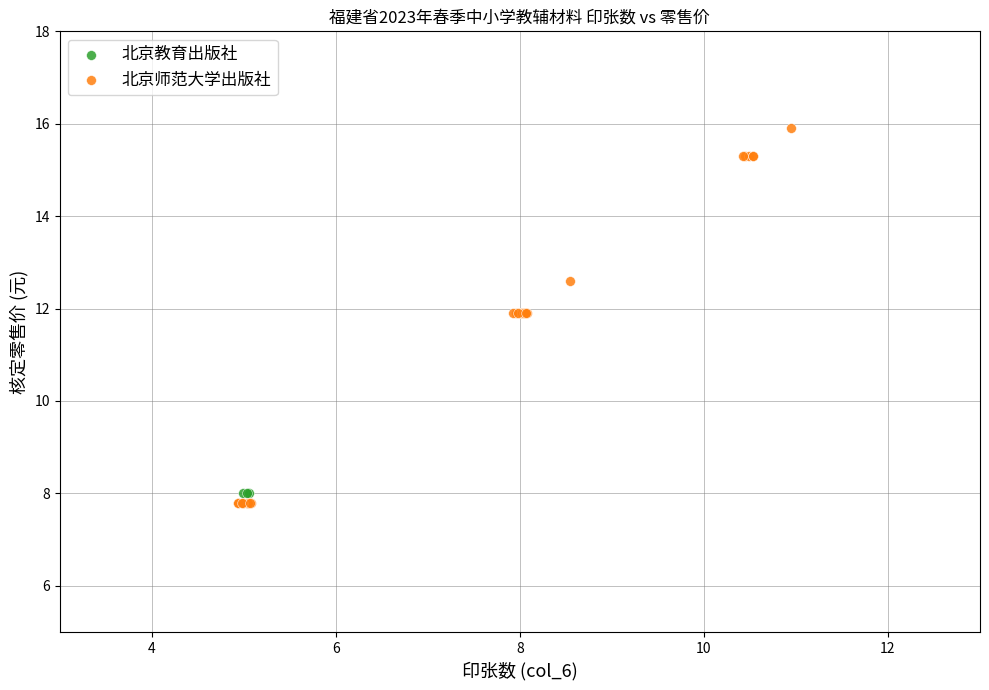

Which series contains the highest Y value?

北京师范大学出版社